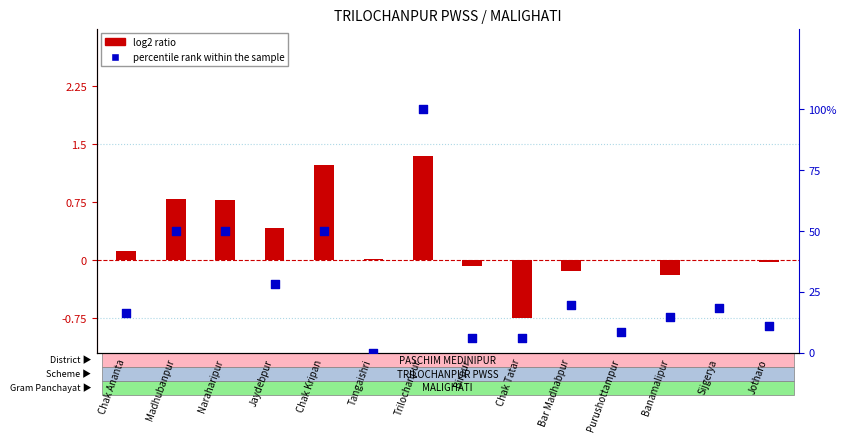

At how many categories does at least one series exceed 6?

11